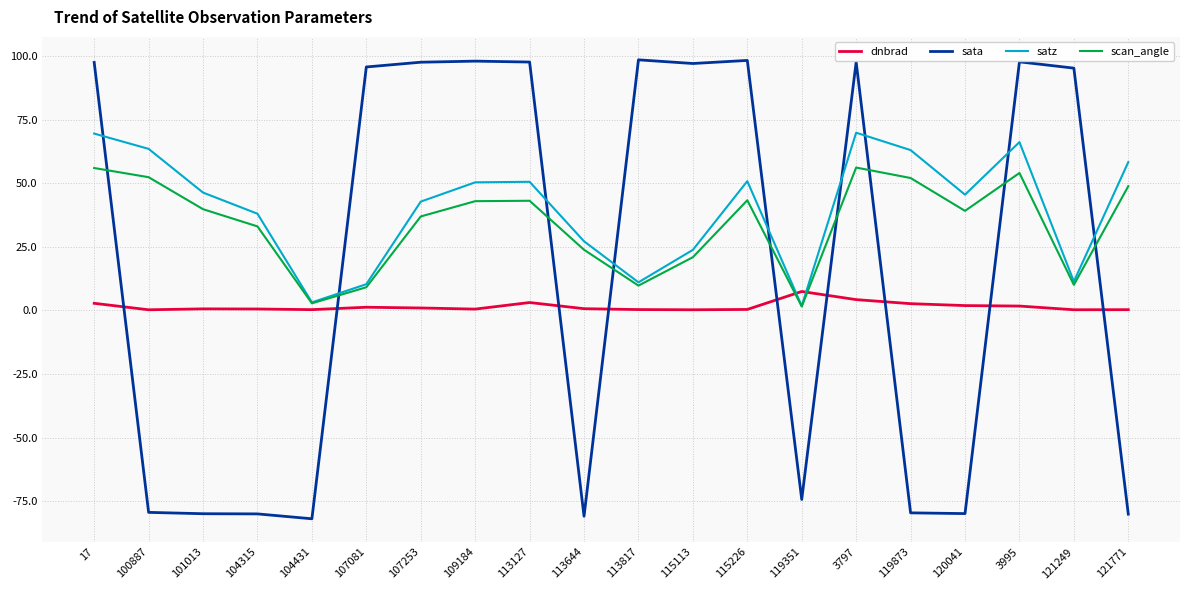

At which label is sata closest to 8?

119351